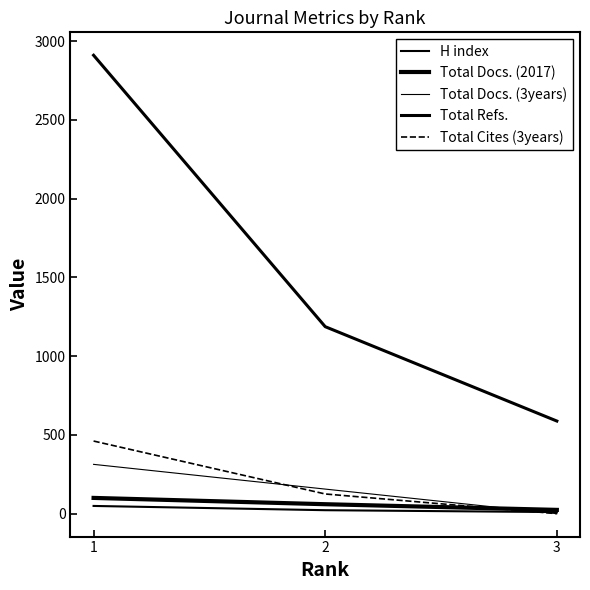

Reading left to right, what are all the values shown in this chart?

H index: 49	22	10
Total Docs. (2017): 100	60	24
Total Docs. (3years): 313	156	0
Total Refs.: 2910	1187	588
Total Cites (3years): 461	125	0